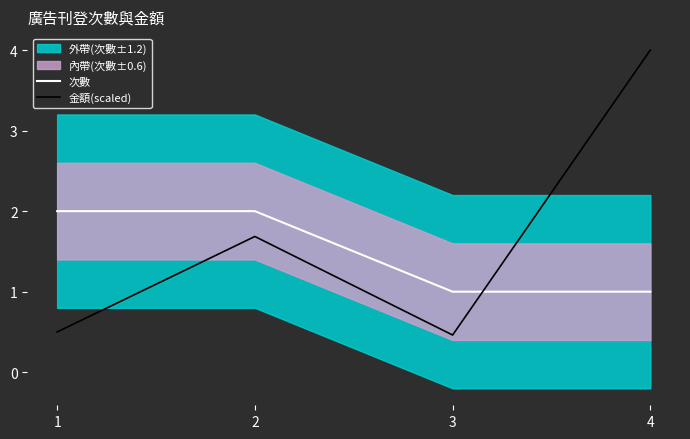

Between 3 and 4, which series saw the biggest shift?

金額(scaled)